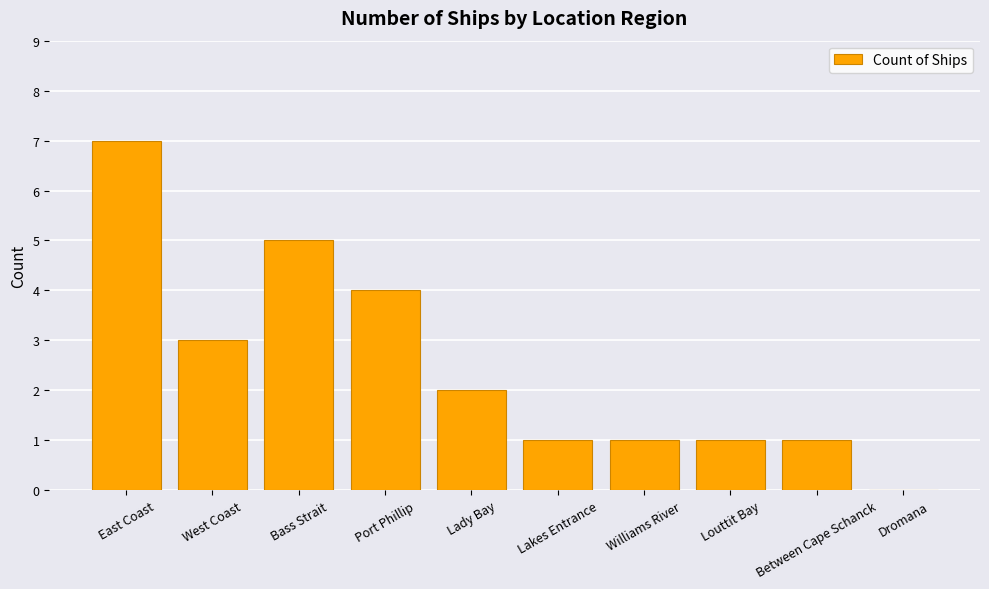

What value does the data have at West Coast?

3